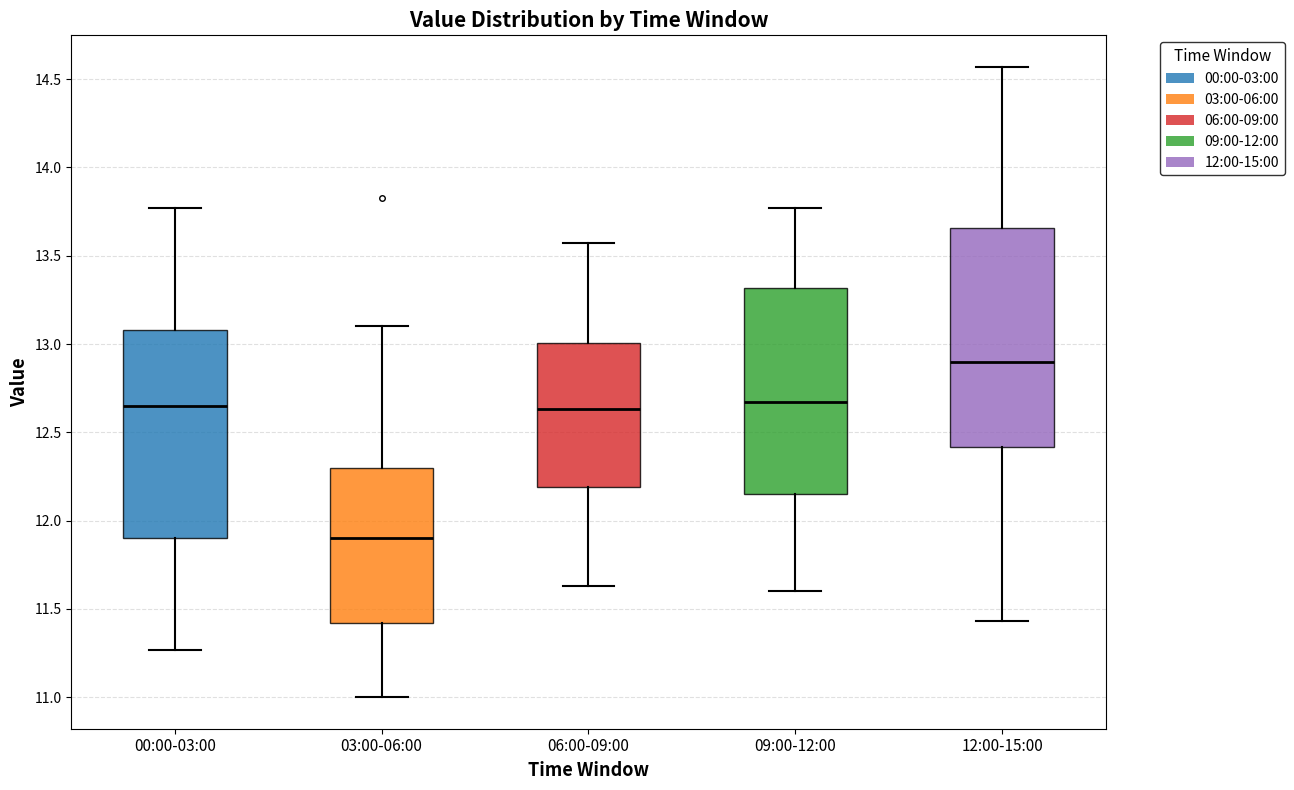

Reading left to right, transcribe this box plot: for each box, give where its median line is, the range the box spans, and where its two whiskers end, as read against the y-axis. The values are not printed on the chart, so give them approximately, as read against the axis.

00:00-03:00: median 12.65, box 11.90 to 13.10, whiskers 11.25 to 13.75
03:00-06:00: median 11.90, box 11.40 to 12.30, whiskers 11.00 to 13.10
06:00-09:00: median 12.65, box 12.20 to 13.00, whiskers 11.65 to 13.55
09:00-12:00: median 12.65, box 12.15 to 13.30, whiskers 11.60 to 13.75
12:00-15:00: median 12.90, box 12.40 to 13.65, whiskers 11.45 to 14.55